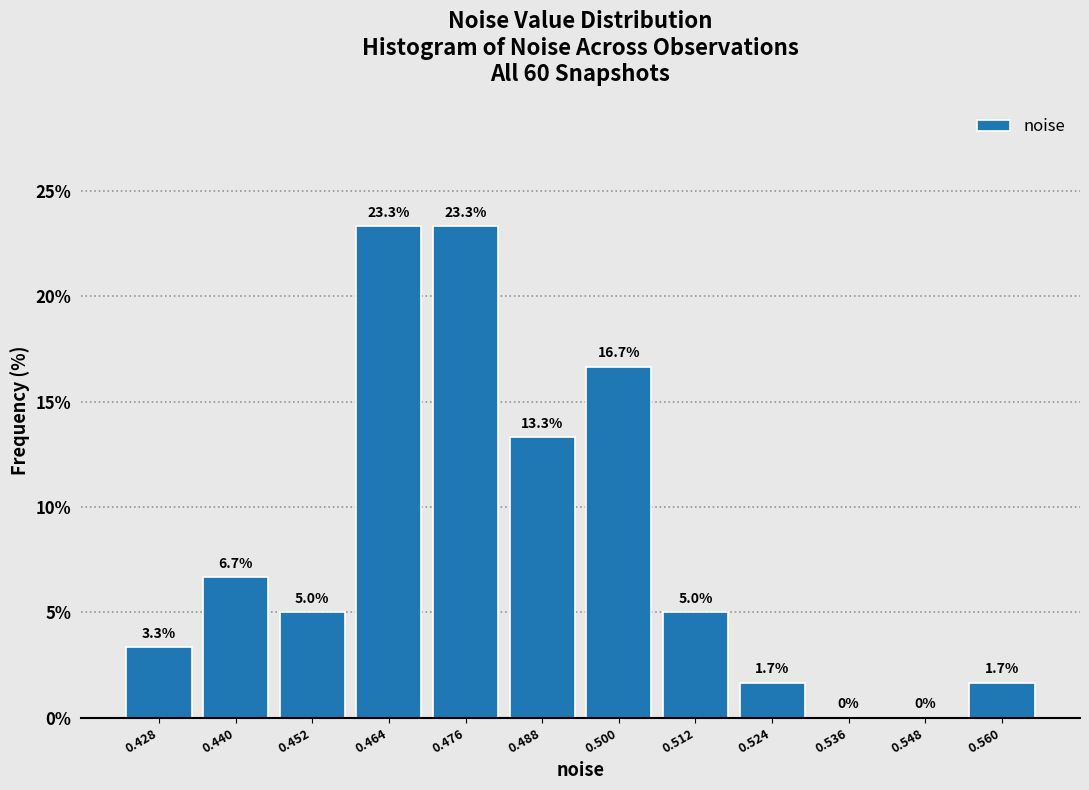

Reading left to right, list every bar in this chart as the range it spans on the x-axis followed by its height. The bar edges are not printed on the chart, so give them approximately, as read against the axis.

0.422 to 0.434: 3.3
0.434 to 0.446: 6.7
0.446 to 0.458: 5.0
0.458 to 0.470: 23.3
0.470 to 0.482: 23.3
0.482 to 0.494: 13.3
0.494 to 0.506: 16.7
0.506 to 0.518: 5.0
0.518 to 0.530: 1.7
0.530 to 0.542: 0.0
0.542 to 0.554: 0.0
0.554 to 0.566: 1.7